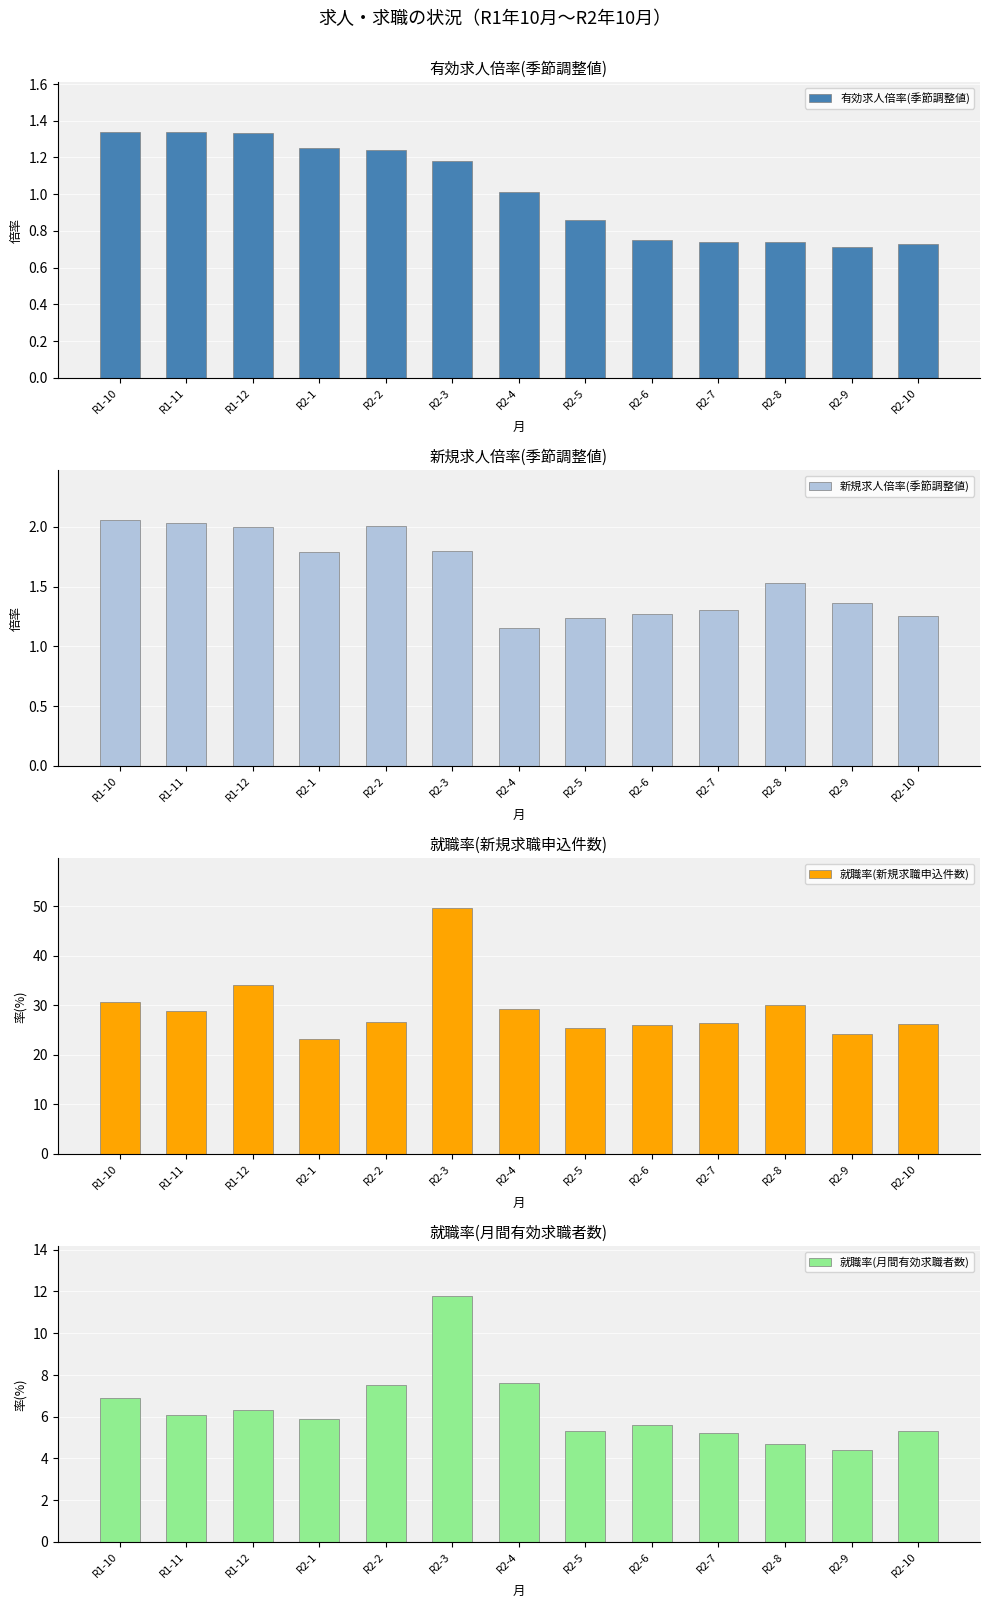

Which series changed the most between R1-11 and R2-4?

就職率(月間有効求職者数)